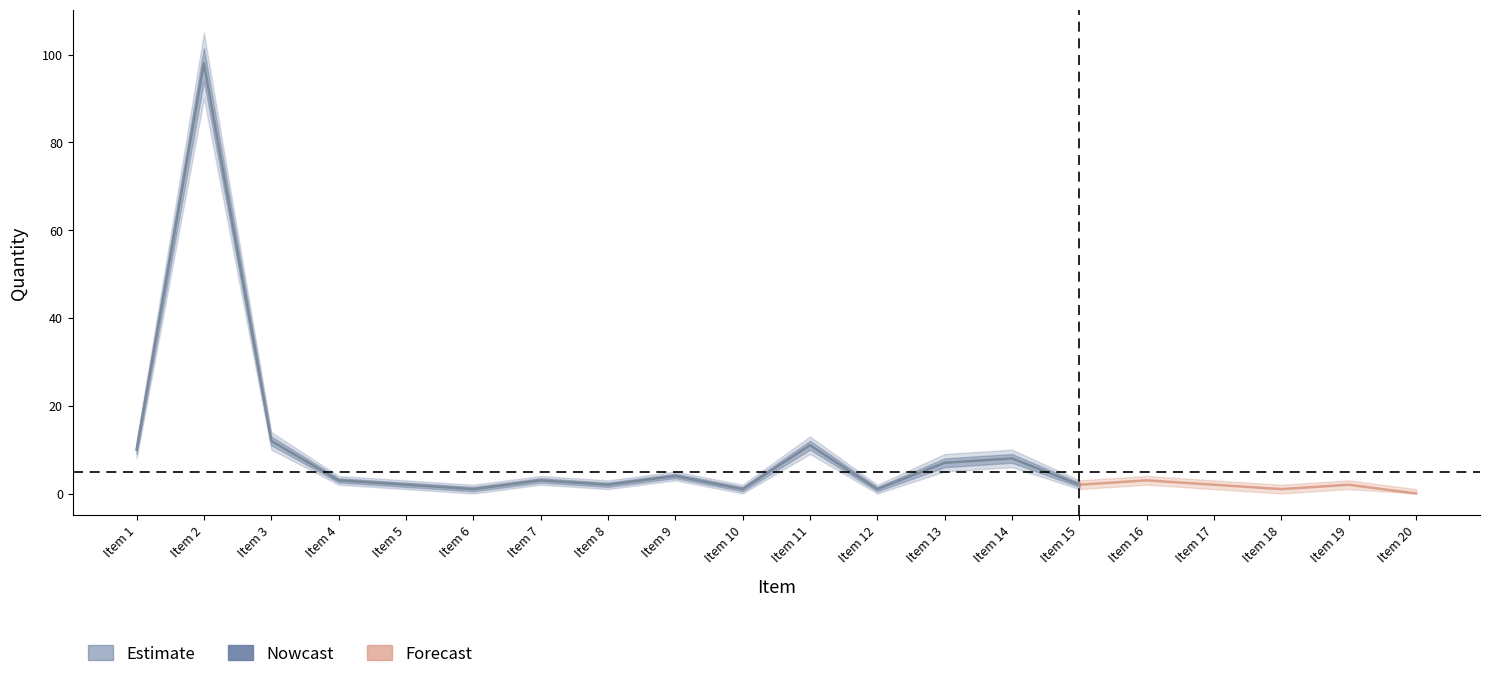

What value does the data have at Item 10?

1